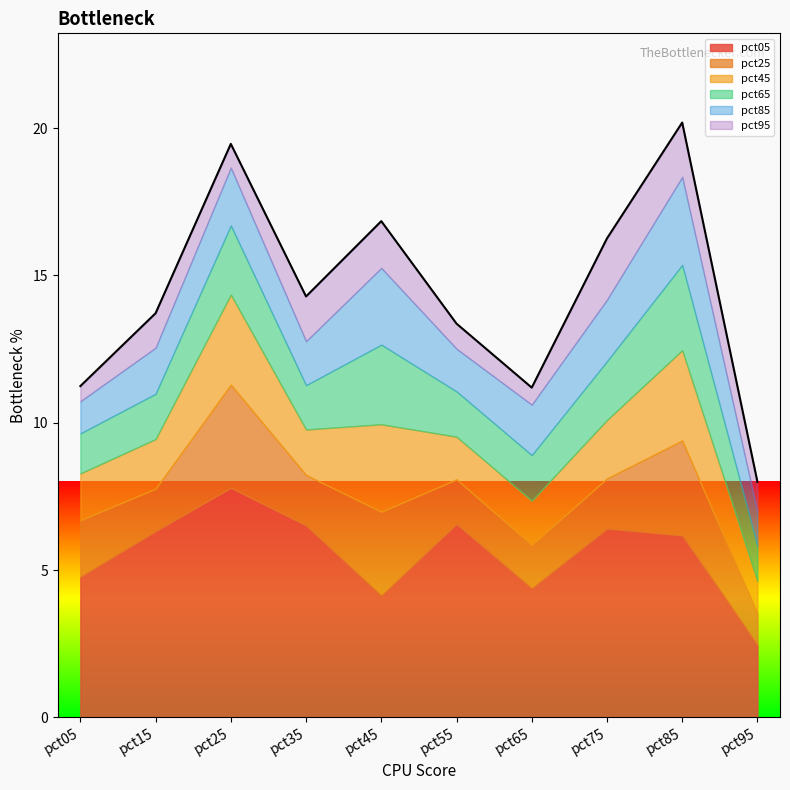

Reading left to right, extract all data points from this chart.

pct05: 4.8	6.3	7.8	6.5	4.1	6.6	4.4	6.4	6.2	2.5
pct25: 1.9	1.4	3.5	1.7	2.9	1.5	1.5	1.7	3.2	1.1
pct45: 1.6	1.7	3.1	1.5	3.0	1.4	1.5	2.0	3.1	1.1
pct65: 1.4	1.5	2.3	1.5	2.7	1.5	1.5	2.0	2.9	1.2
pct85: 1.1	1.6	2.0	1.5	2.6	1.4	1.7	2.1	3.0	1.2
pct95: 0.5	1.2	0.8	1.5	1.6	0.9	0.6	2.1	1.8	1.0